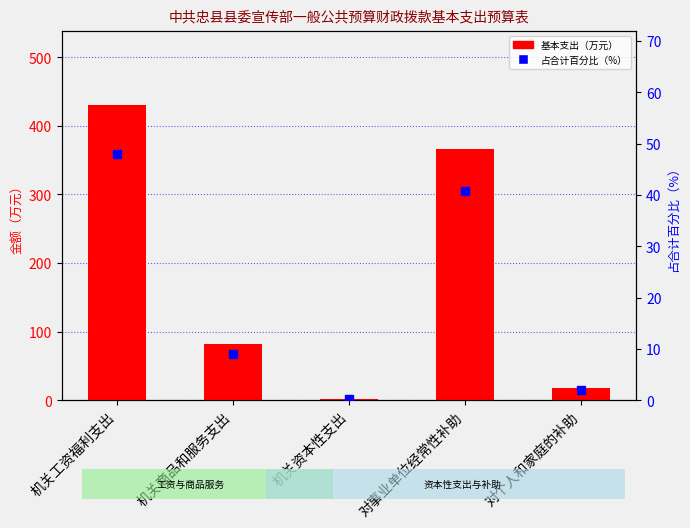

Which series changed the most between 机关工资福利支出 and 机关资本性支出?

2025年基本支出（万元）